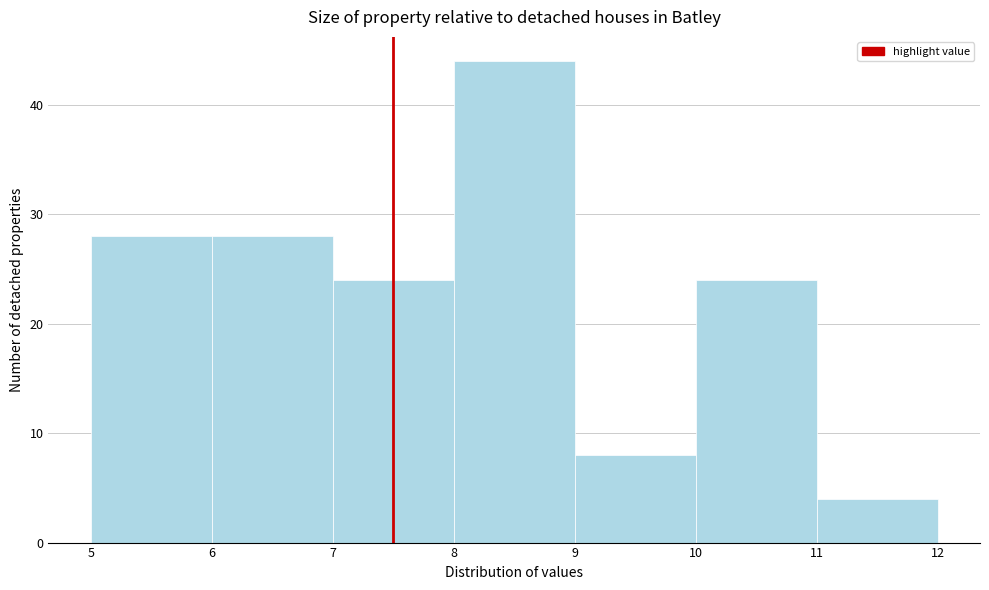

Reading left to right, list every bar in this chart as the range it spans on the x-axis followed by its height. The values are not printed on the chart, so give them approximately, as read against the axis.

5 to 6: 28
6 to 7: 28
7 to 8: 24
8 to 9: 44
9 to 10: 8
10 to 11: 24
11 to 12: 4